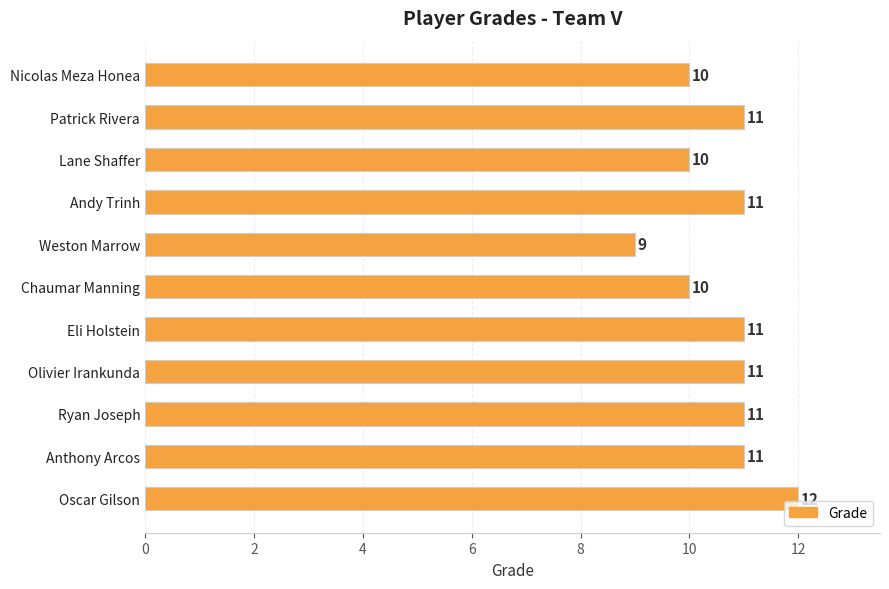

Count the number of data series in this chart.

1